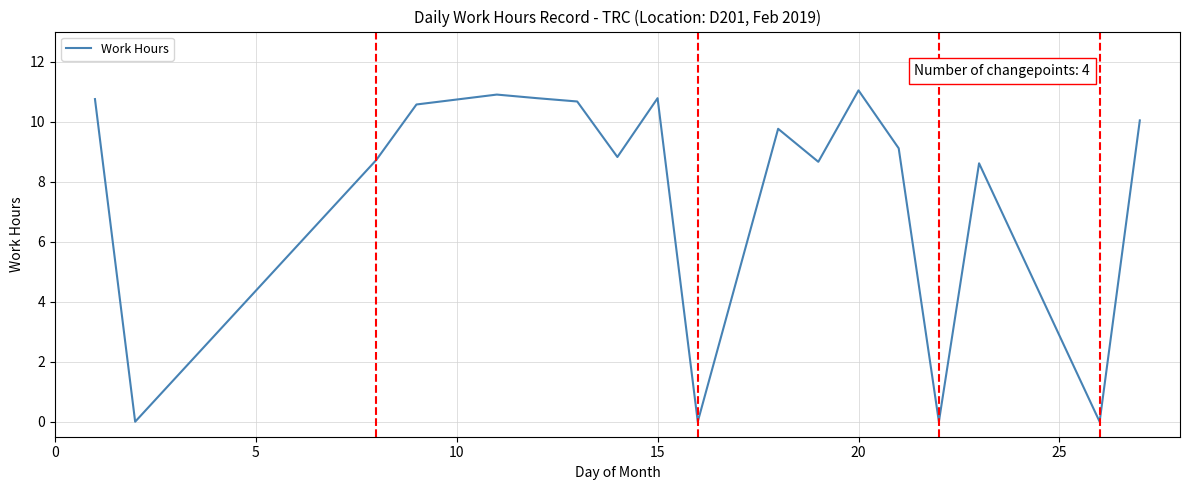

What is the maximum value shown in the chart?

11.0